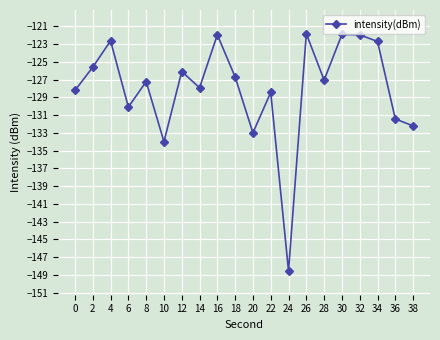

What is the smallest value displayed?

-148.6